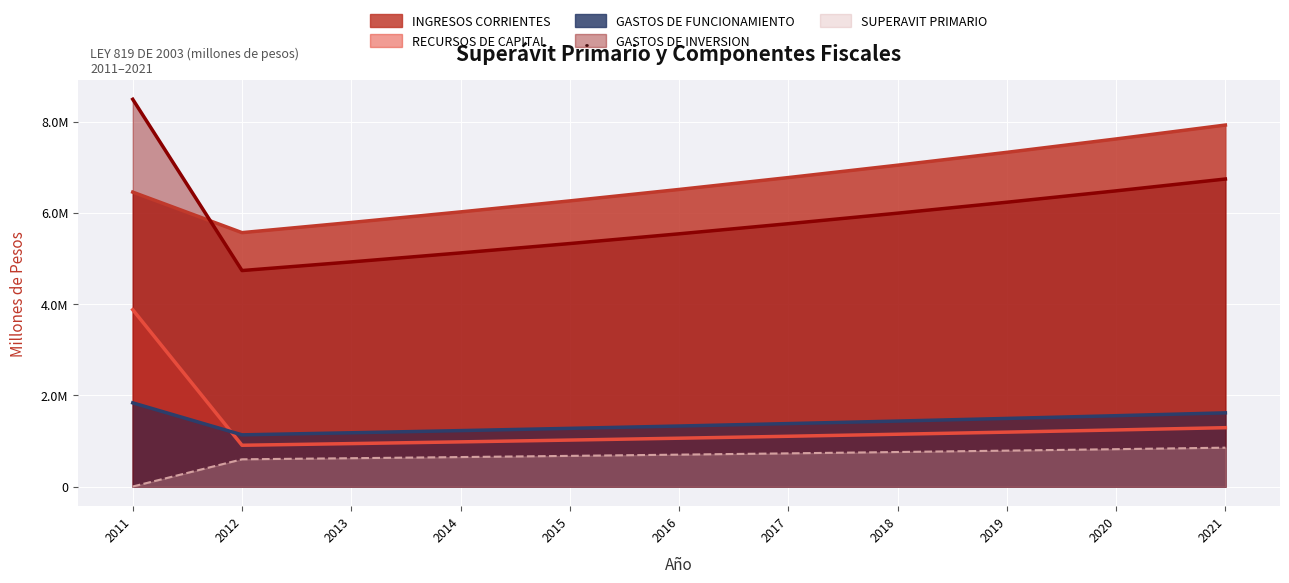

Is it true that INGRESOS CORRIENTES equals 3287586.8 at 2013?

False